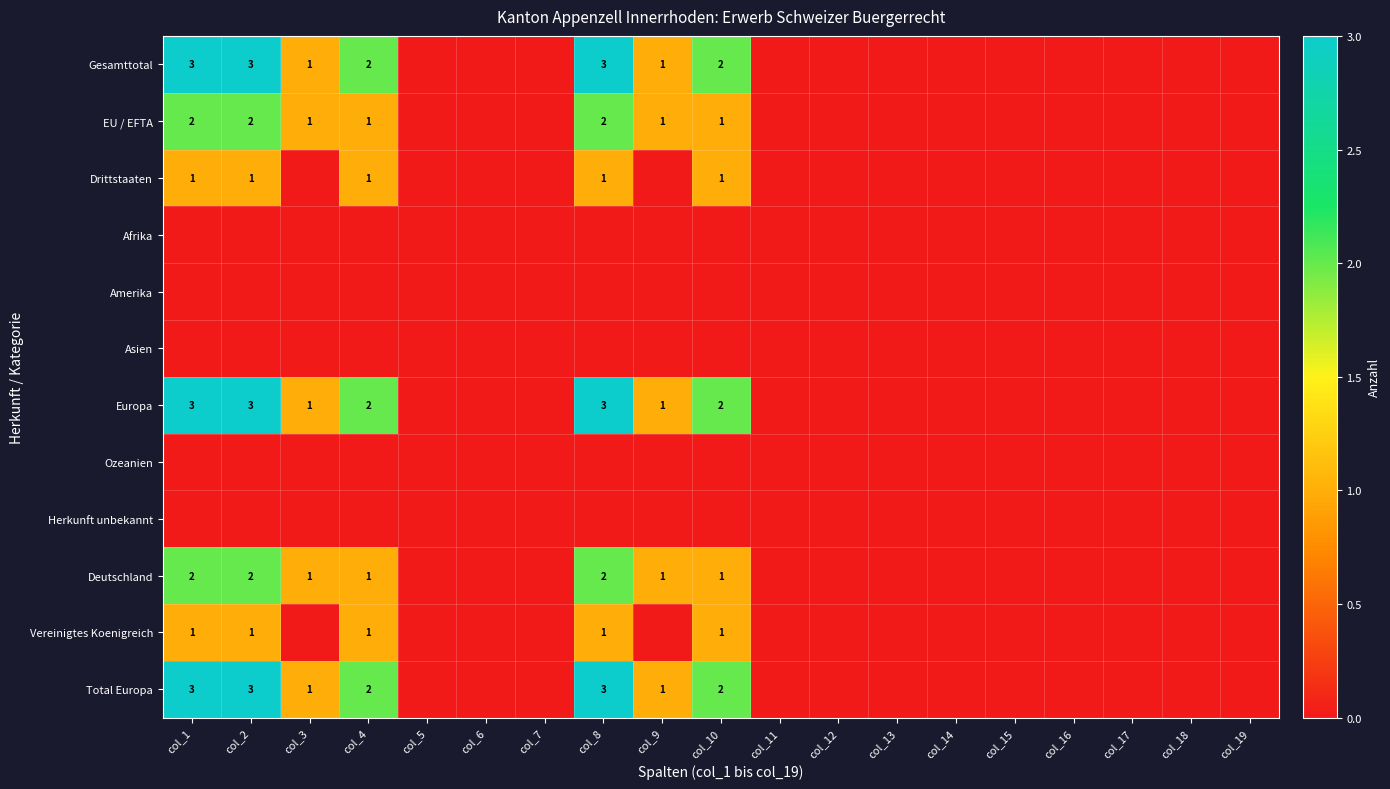

How many data points does each series have?

19